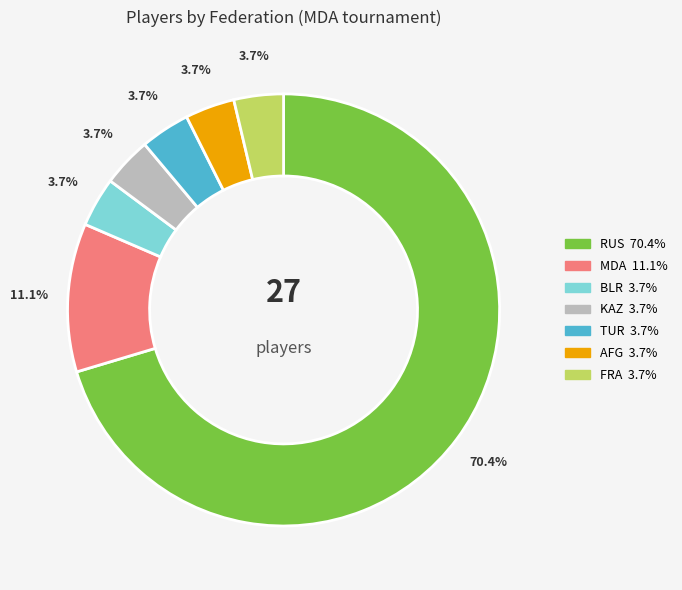

Is there any slice that represents more than half of the pie?

Yes